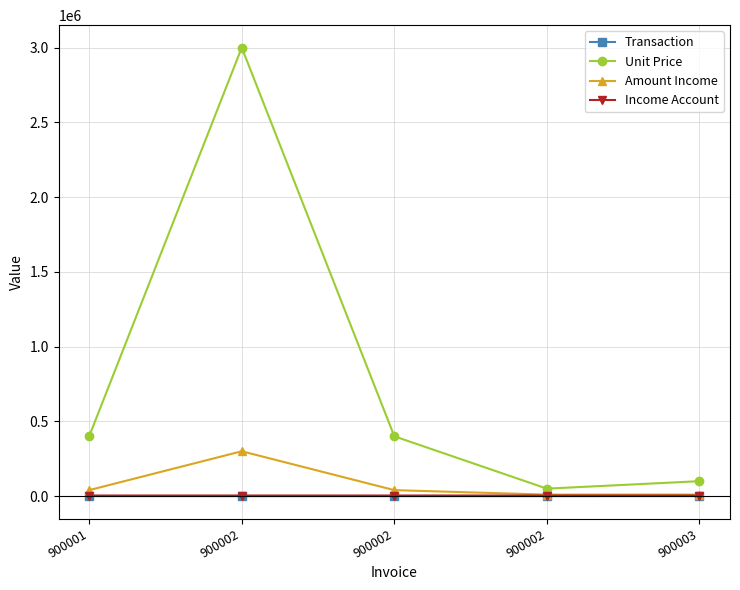

What are all the series names shown in the legend?

Transaction, Unit Price, Amount Income, Income Account